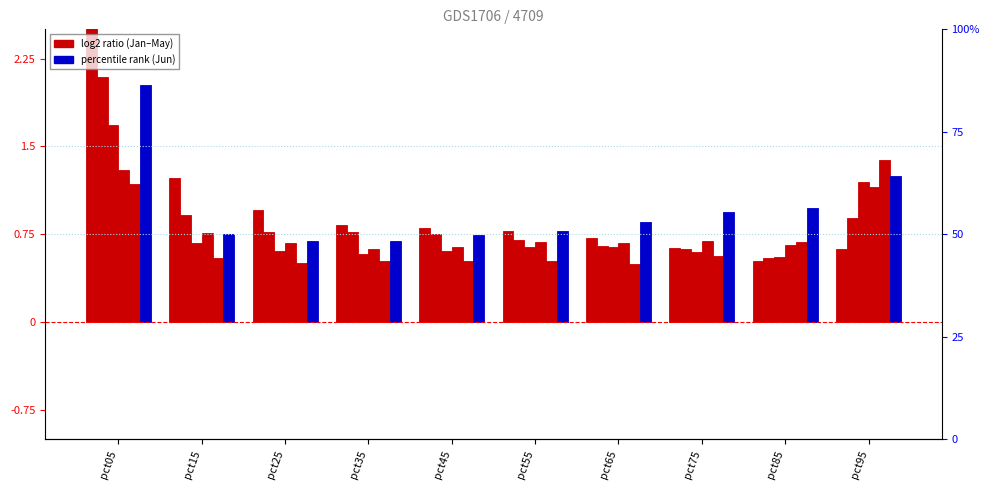

What is the highest value of the May series?

1.4